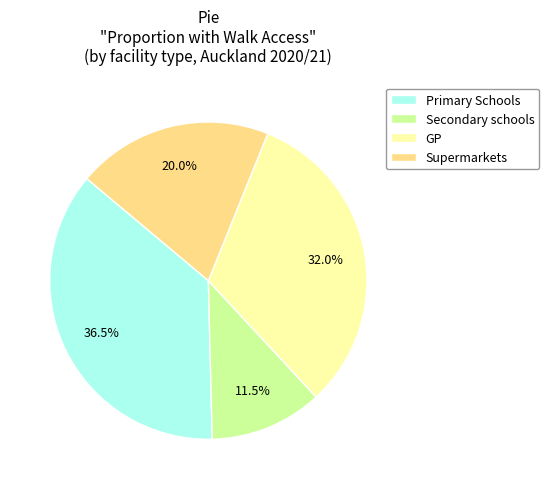

To the nearest percent, what is the combined percentage of Primary Schools and Secondary schools?

48%